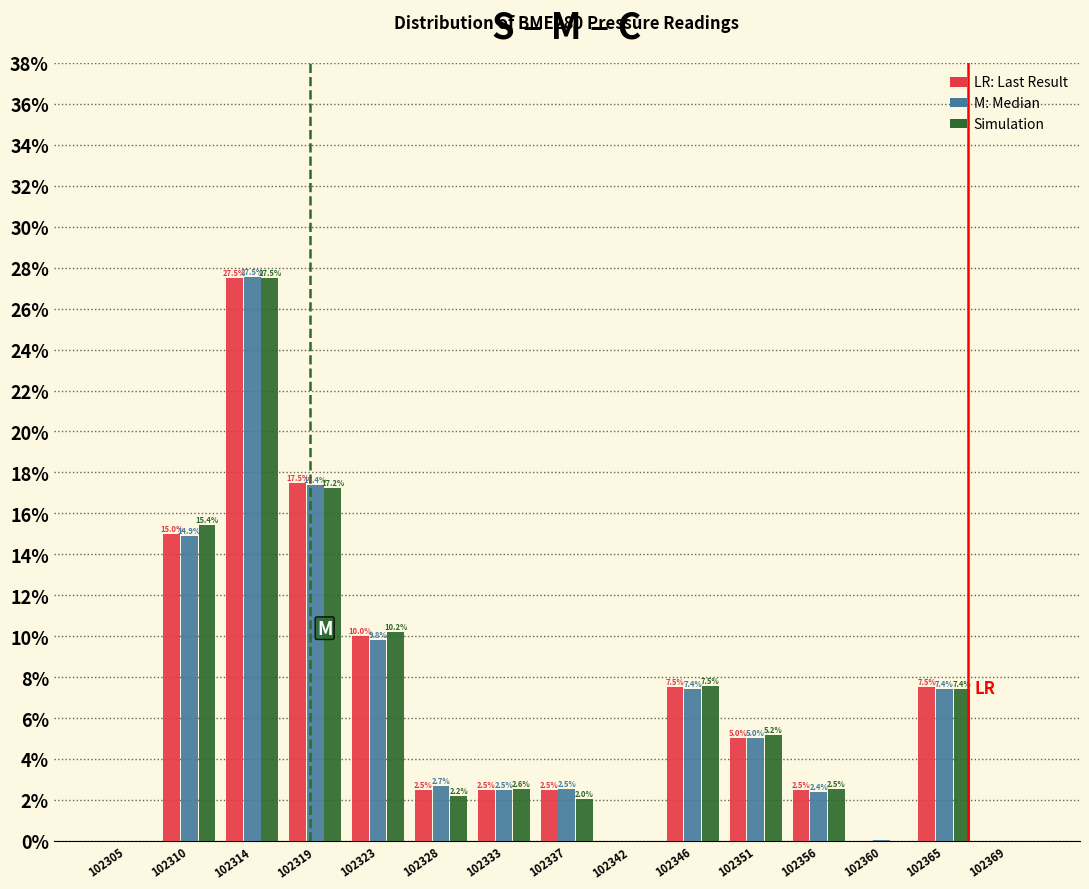

What is the maximum value shown in the chart?

27.5